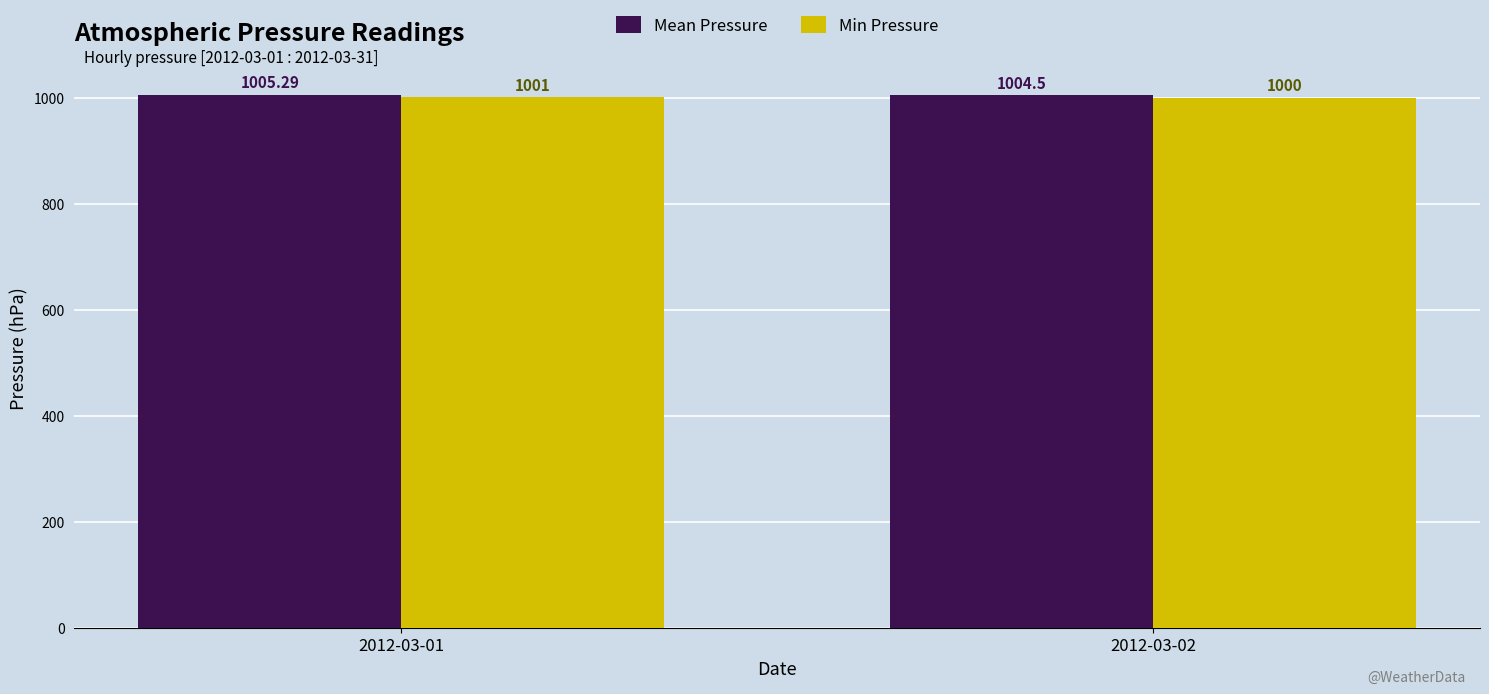

What is the difference between the highest and lowest values at 2012-03-02?

4.5